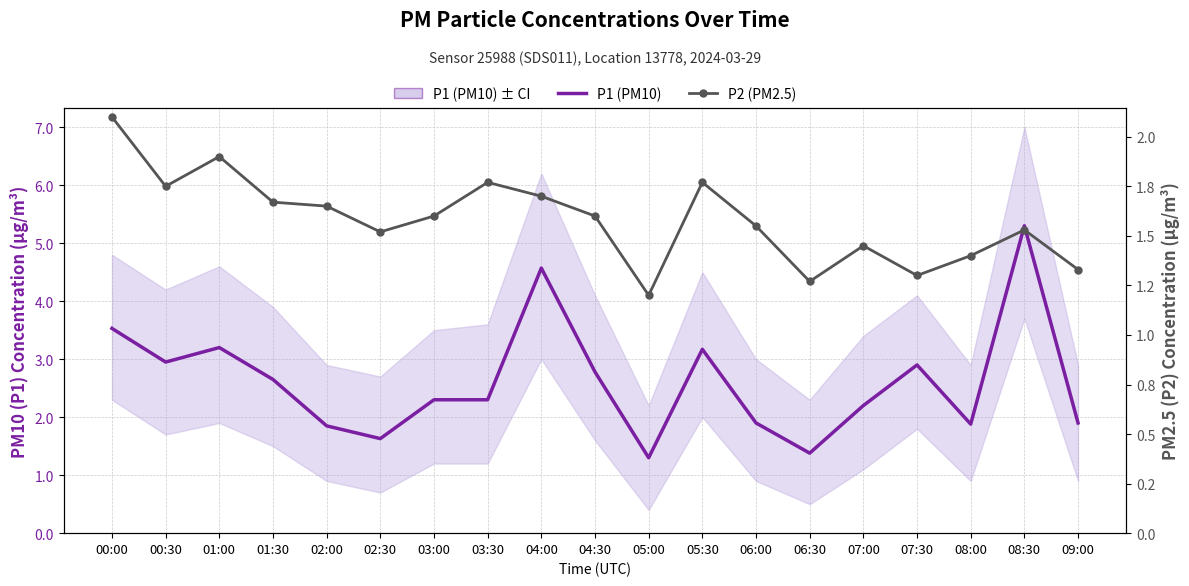

At which label is P1 (PM10) closest to 3?

00:30